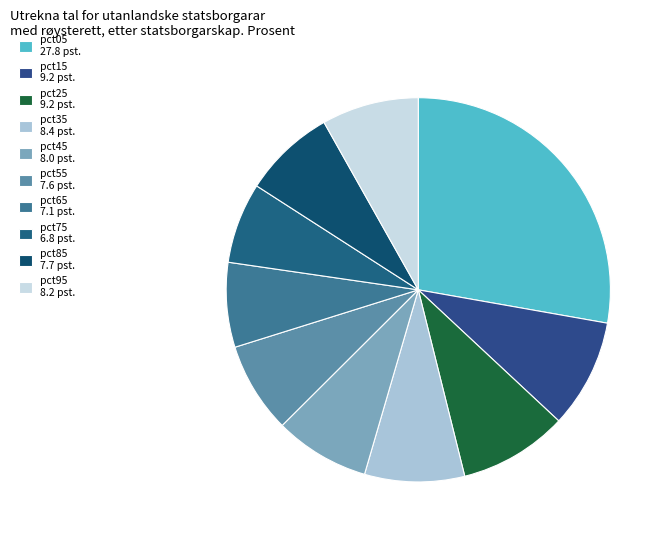

Is there any slice that represents more than half of the pie?

No